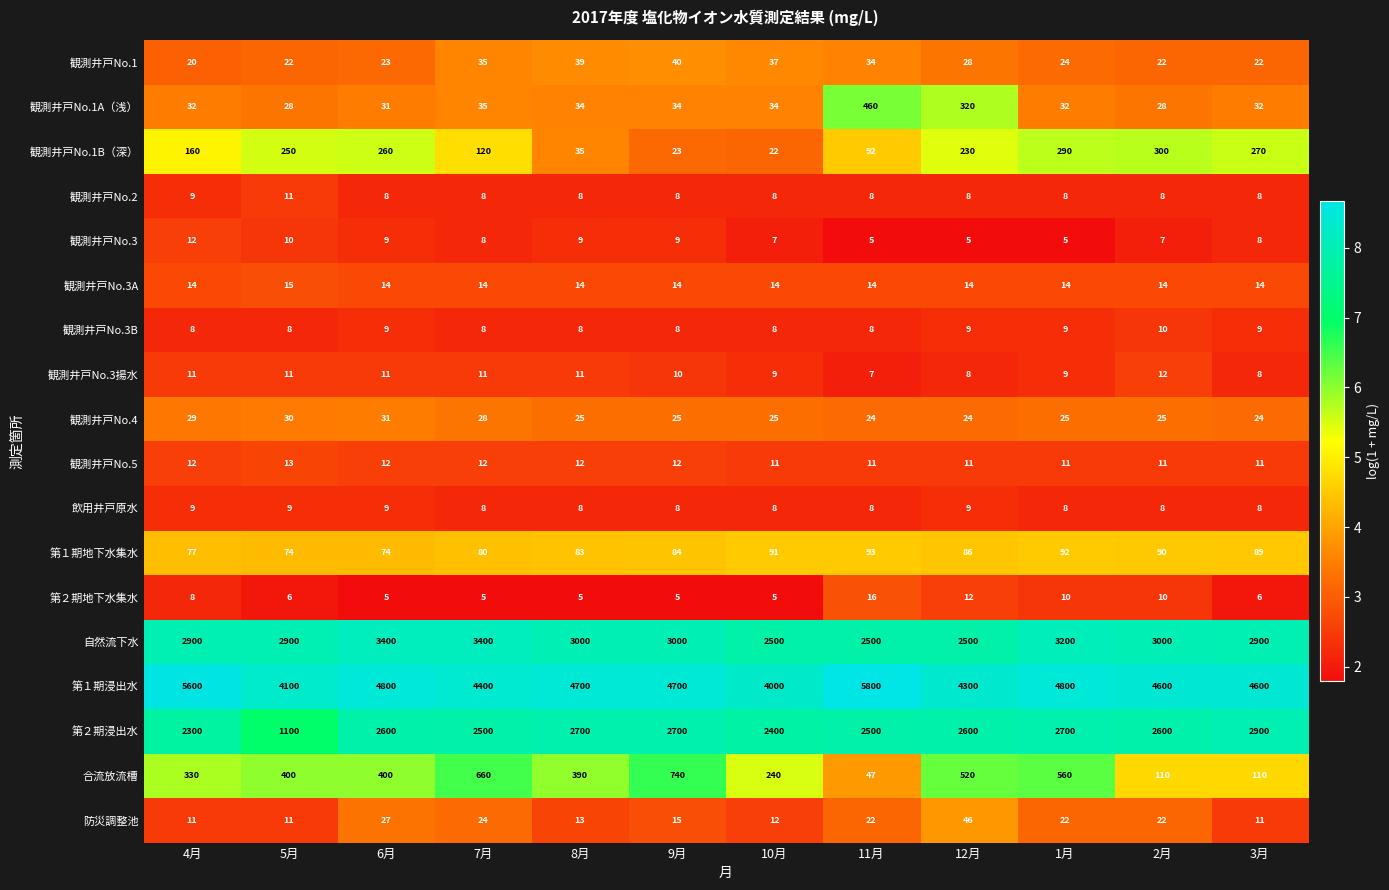

Which series has the largest total across all categories?

第１期浸出水